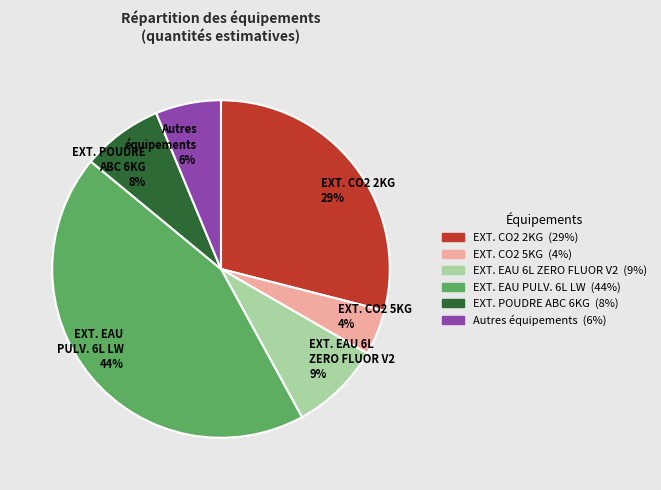

To the nearest percent, what portion does EXT. CO2 2KG represent?

29%